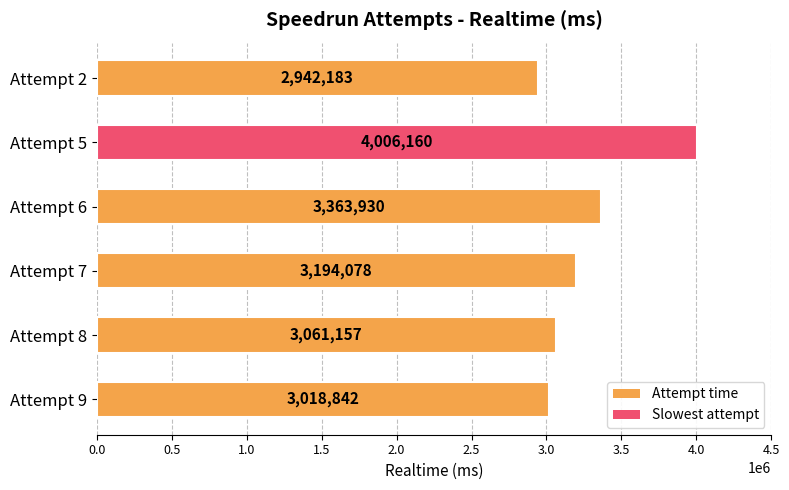

Where is the data nearest to the value 3474171?

Attempt 6